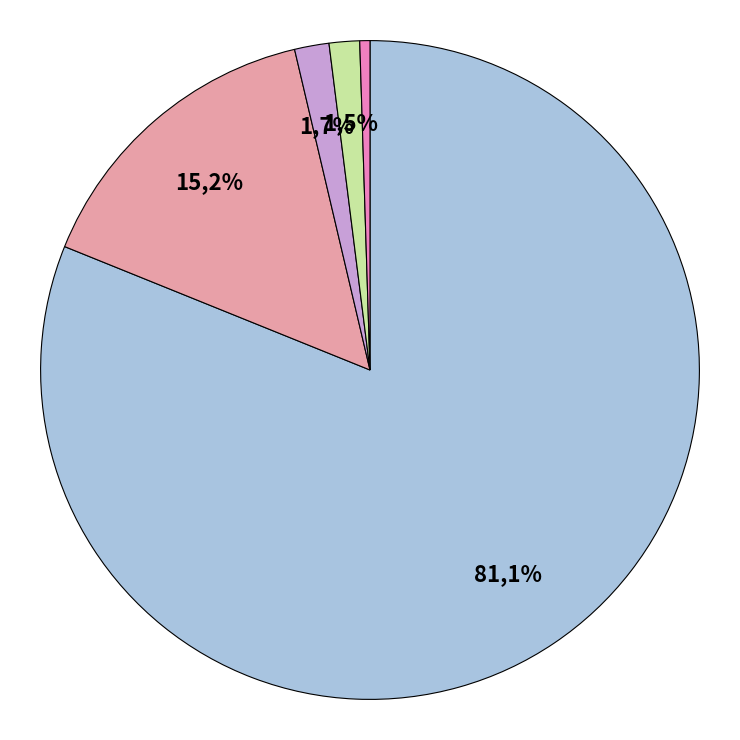

Which slice is the smallest?

American Indian/Alaskan Native